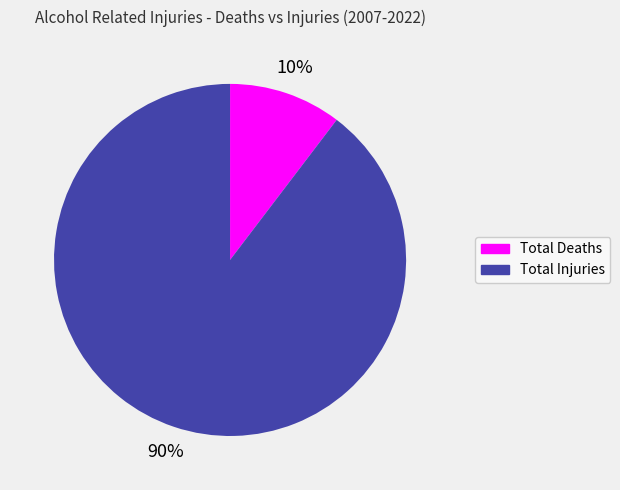

Does any single category account for the majority?

Yes